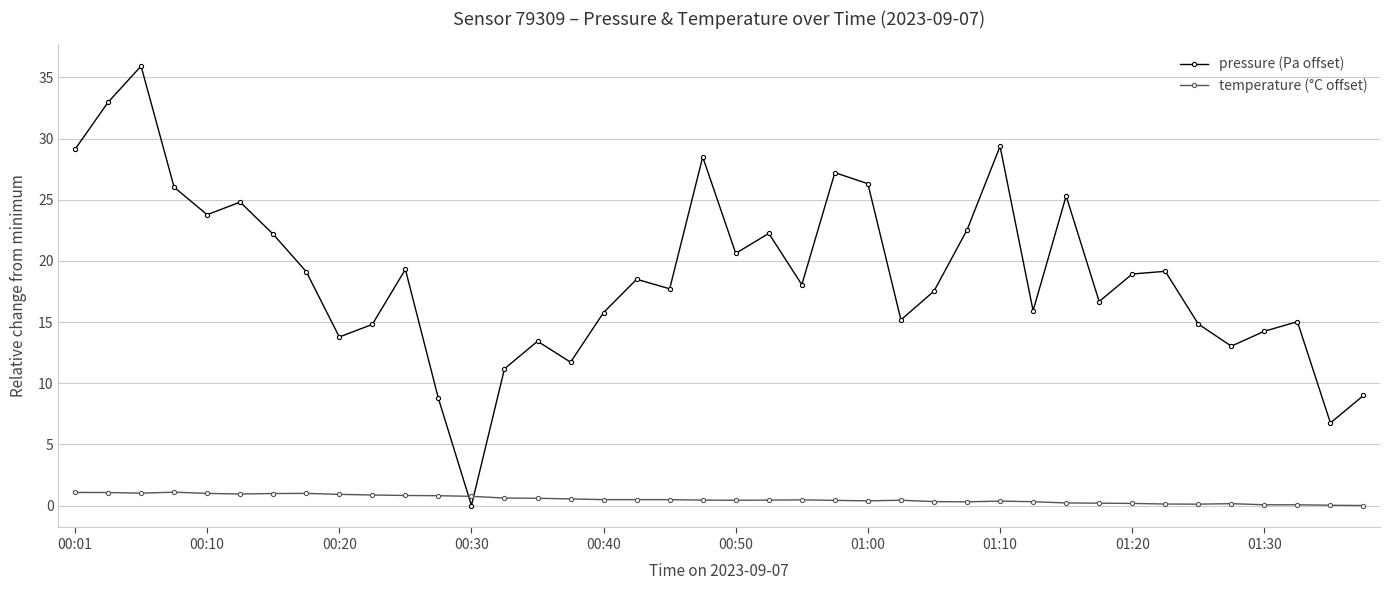

How many distinct data groups are displayed?

2